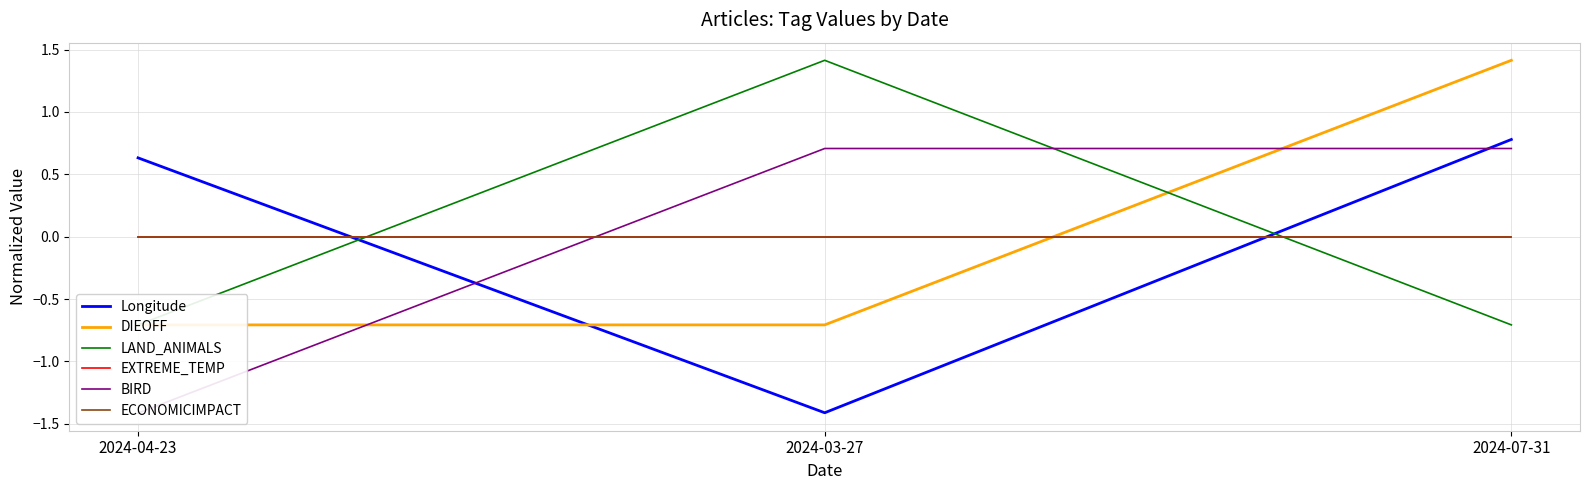

Is this an area chart (filled region under the line)?

No